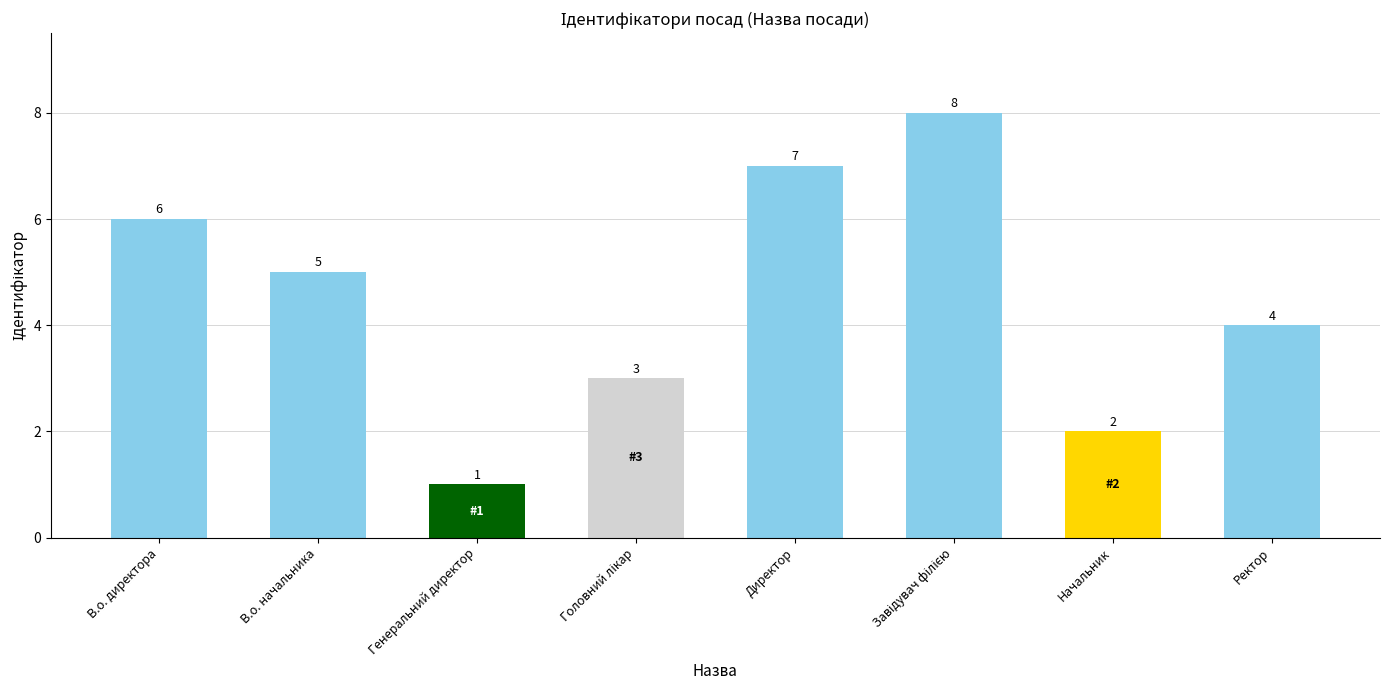

Is it true that the value at Начальник is 1?

False